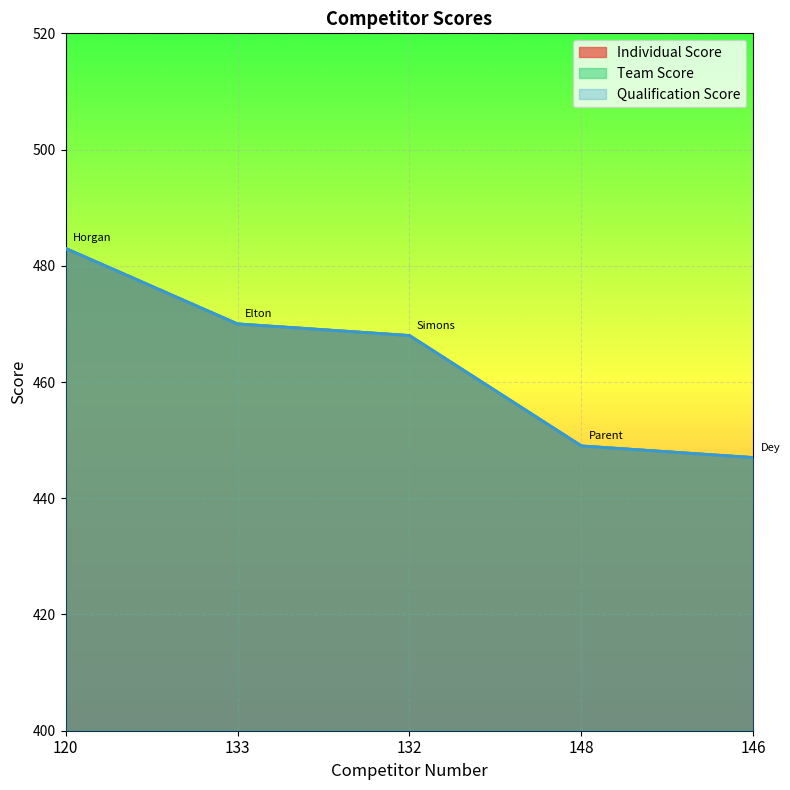

What is the difference between the maximum and minimum values in the Individual Score series?

36